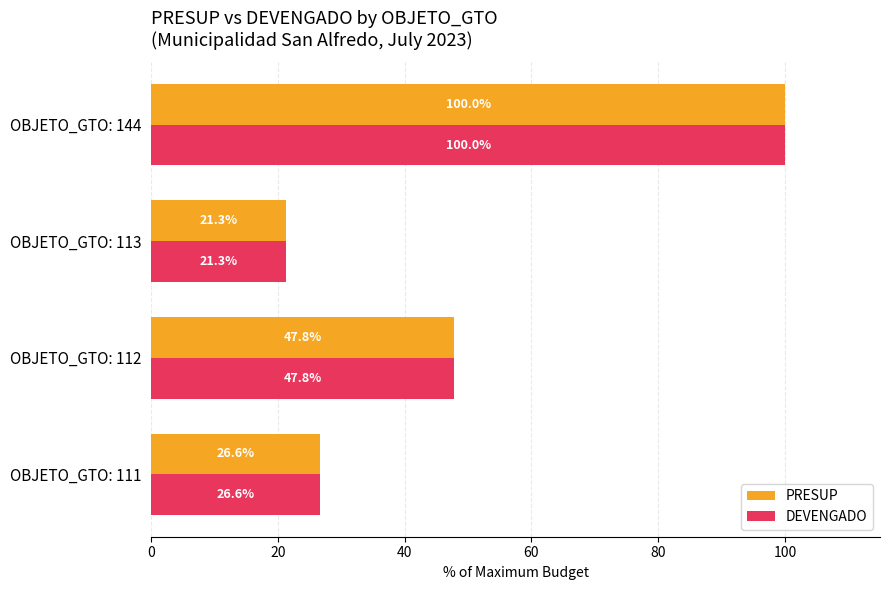

What is the highest value of the PRESUP series?

100.0